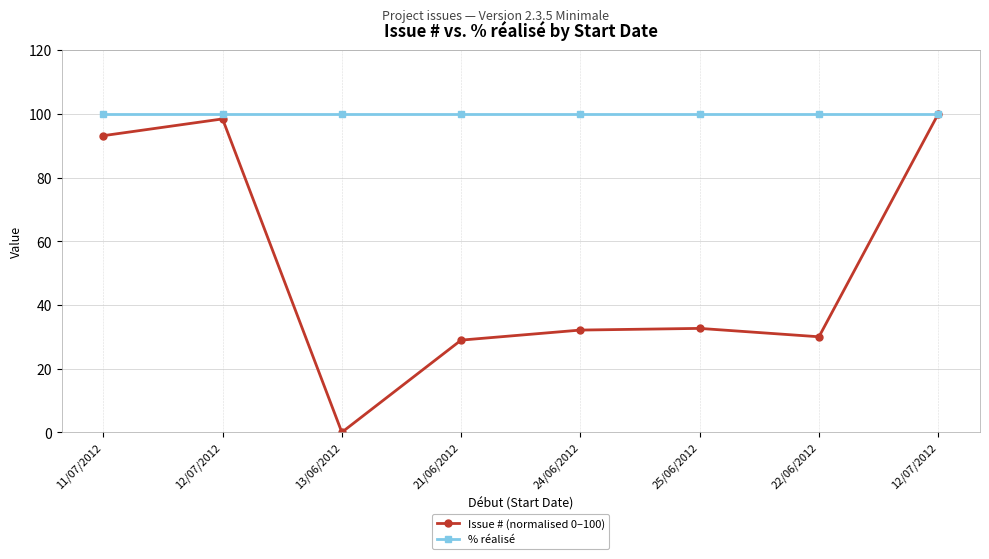

Is this an area chart (filled region under the line)?

No